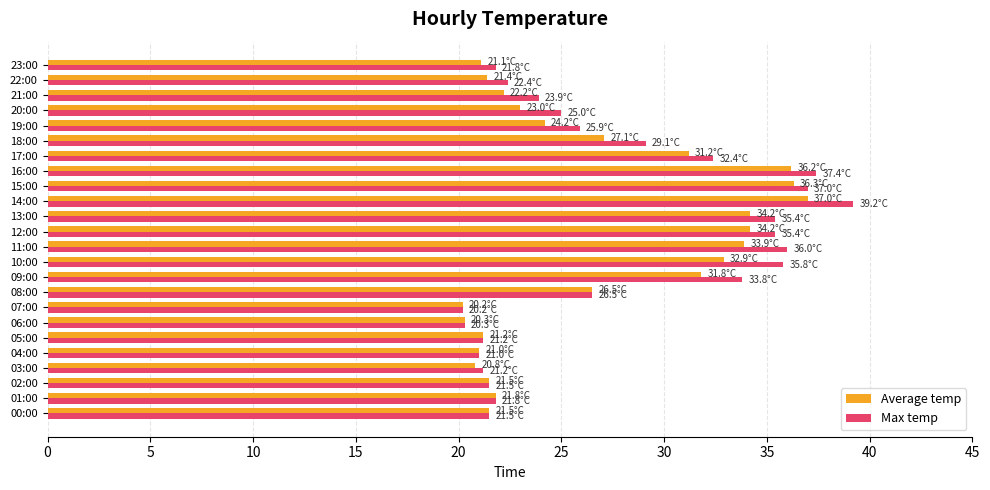

What is the sum of all Max temp values?

665.7